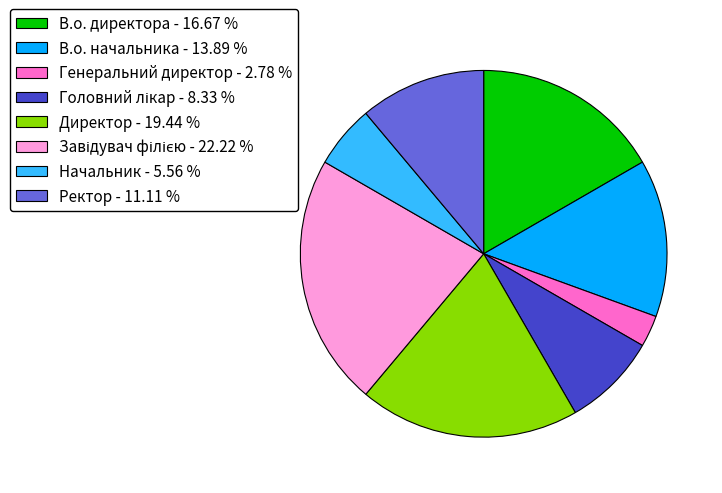

Does Ректор represent more than half of the total?

No